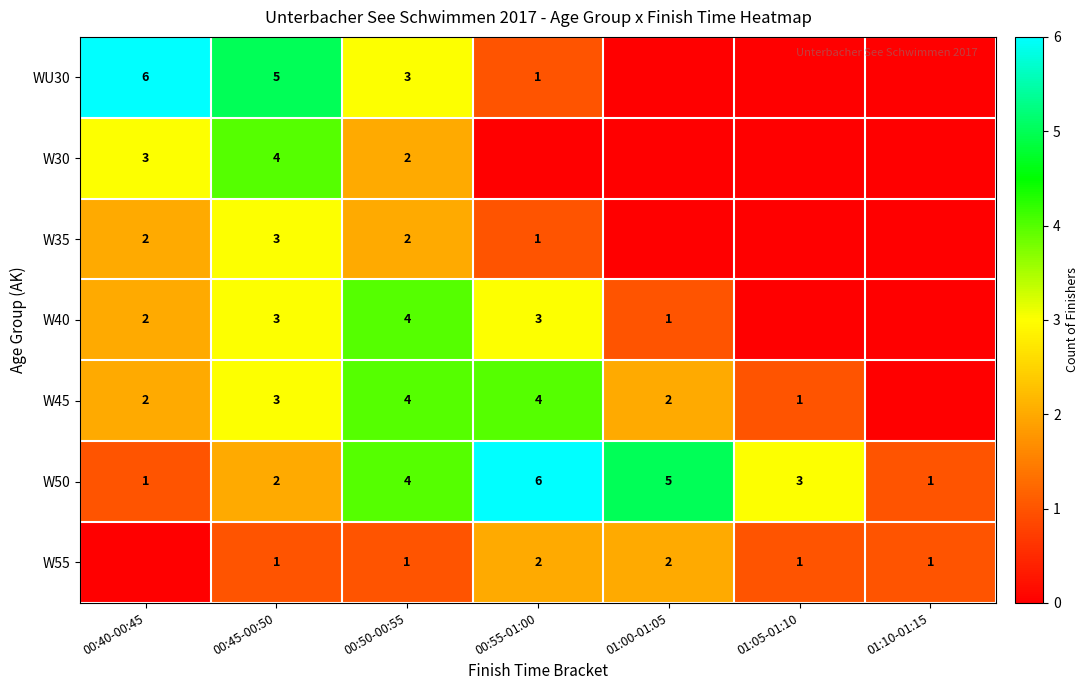

What is the highest value of the W50 series?

6